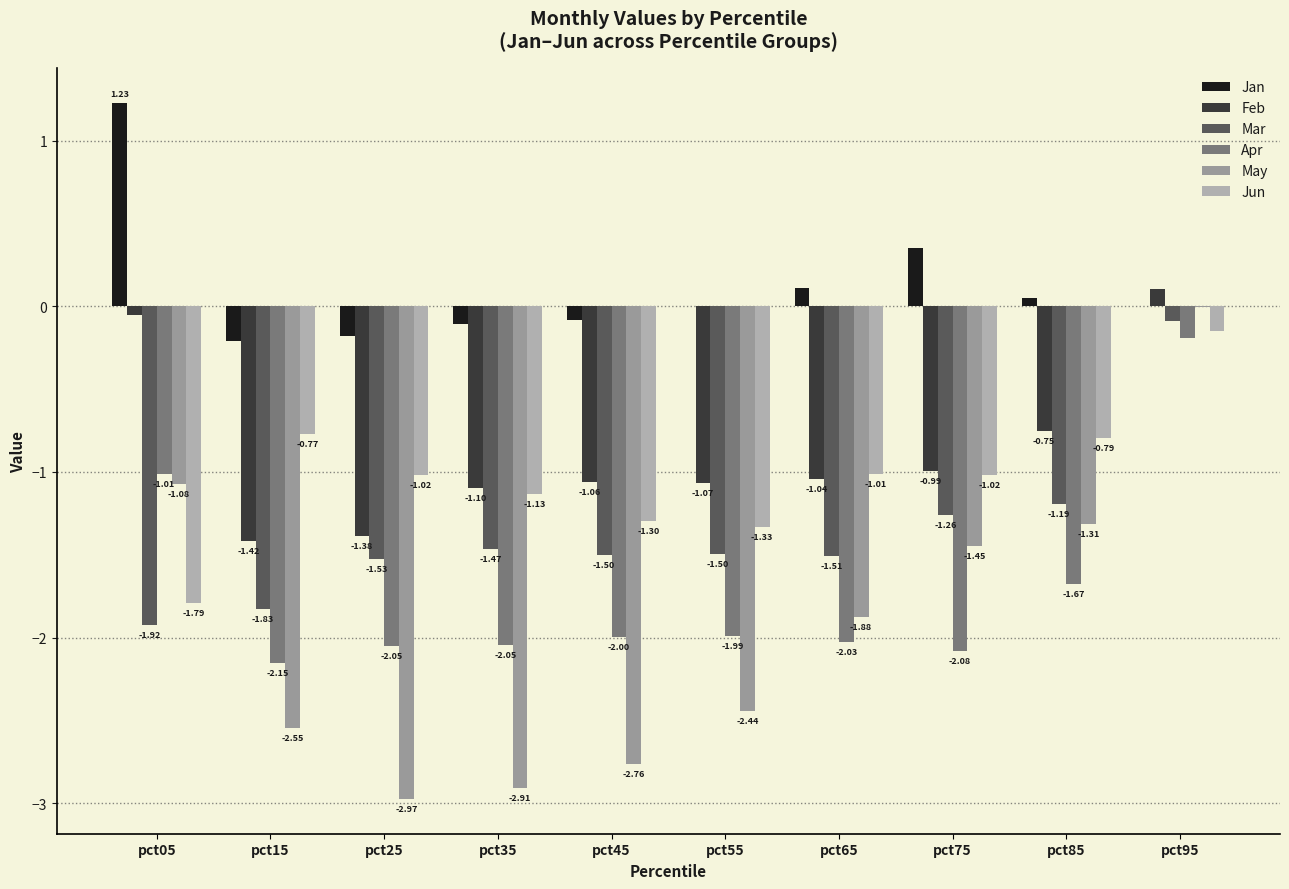

At how many categories does at least one series exceed -2?

10